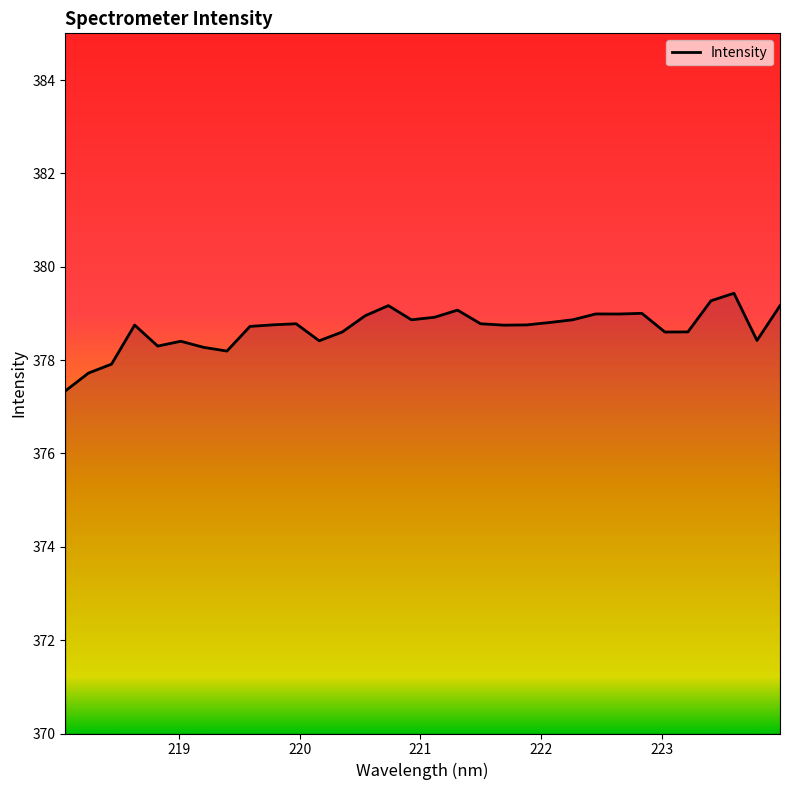

What is the difference between the maximum and minimum values?

2.1